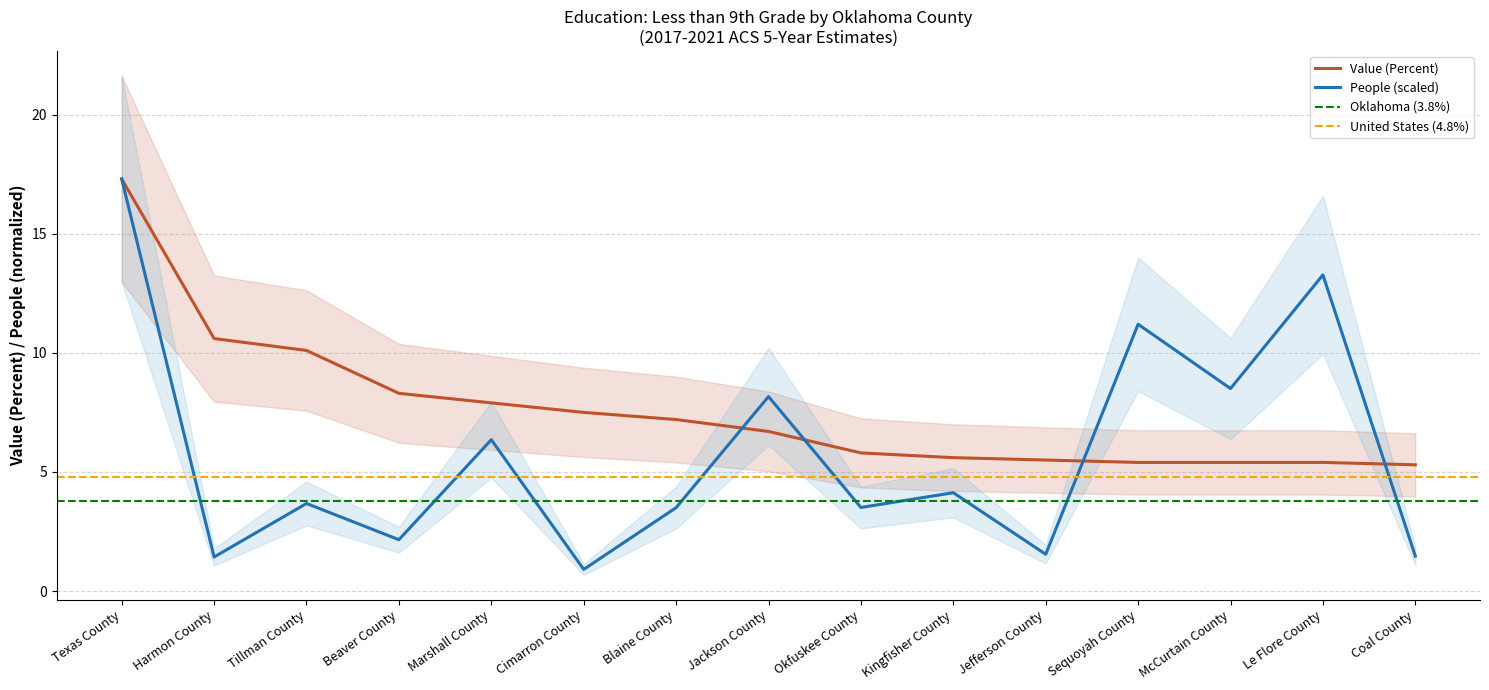

At which label does Value (Percent) reach its peak?

Texas County